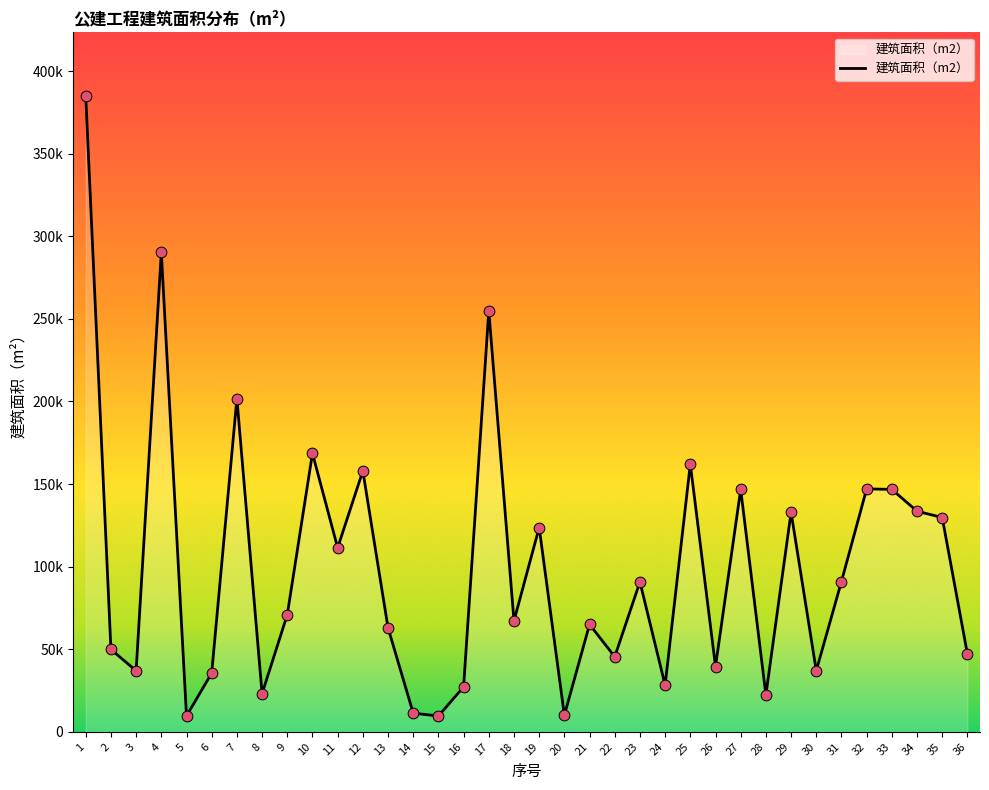

What is the change in value from 5 to 35?

+120127.9